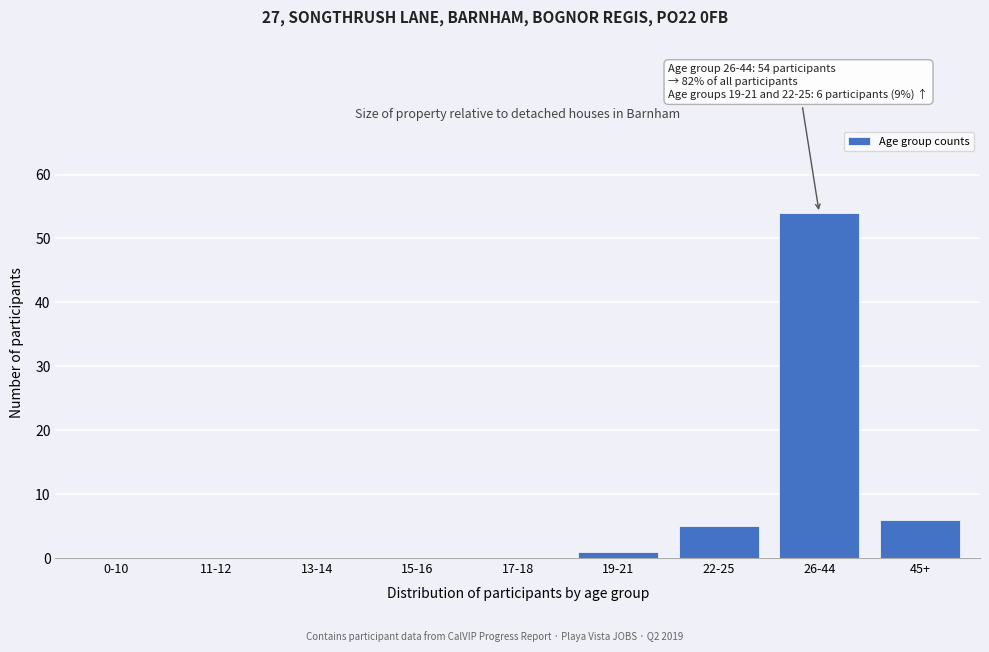

Reading left to right, list all the values displayed in this chart.

0-10=0	11-12=0	13-14=0	15-16=0	17-18=0	19-21=1	22-25=5	26-44=54	45+=6